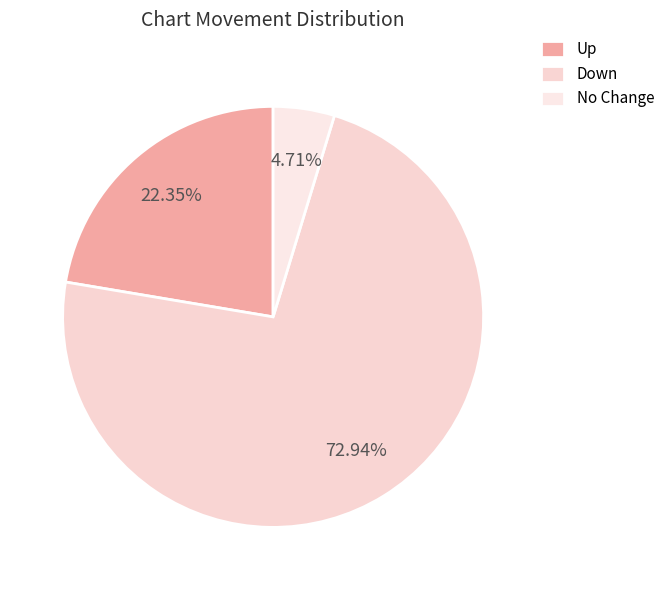

To the nearest percent, what is the average slice percentage?

33%